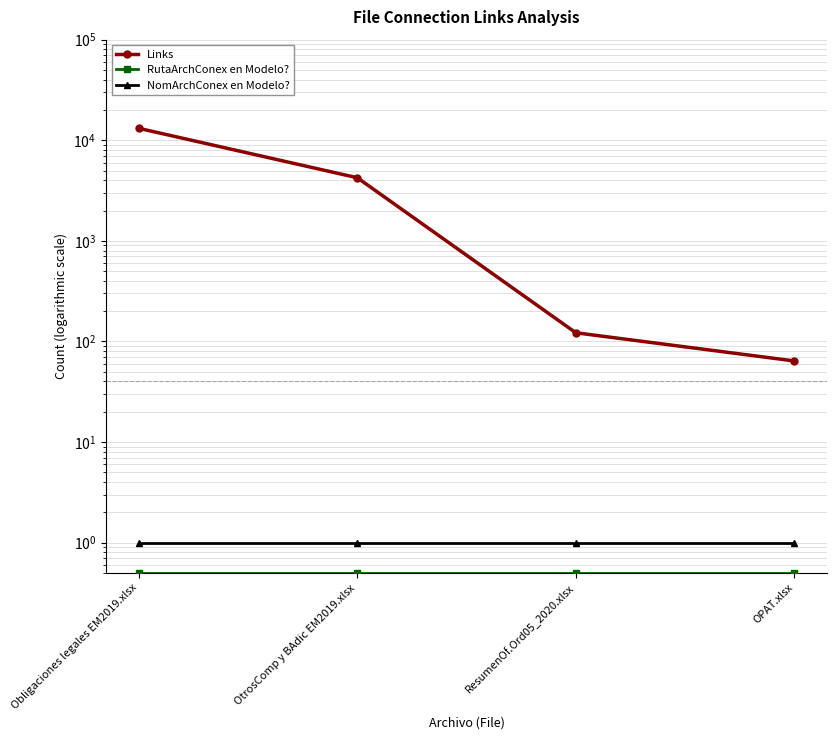

At how many categories does at least one series exceed 4776?

1